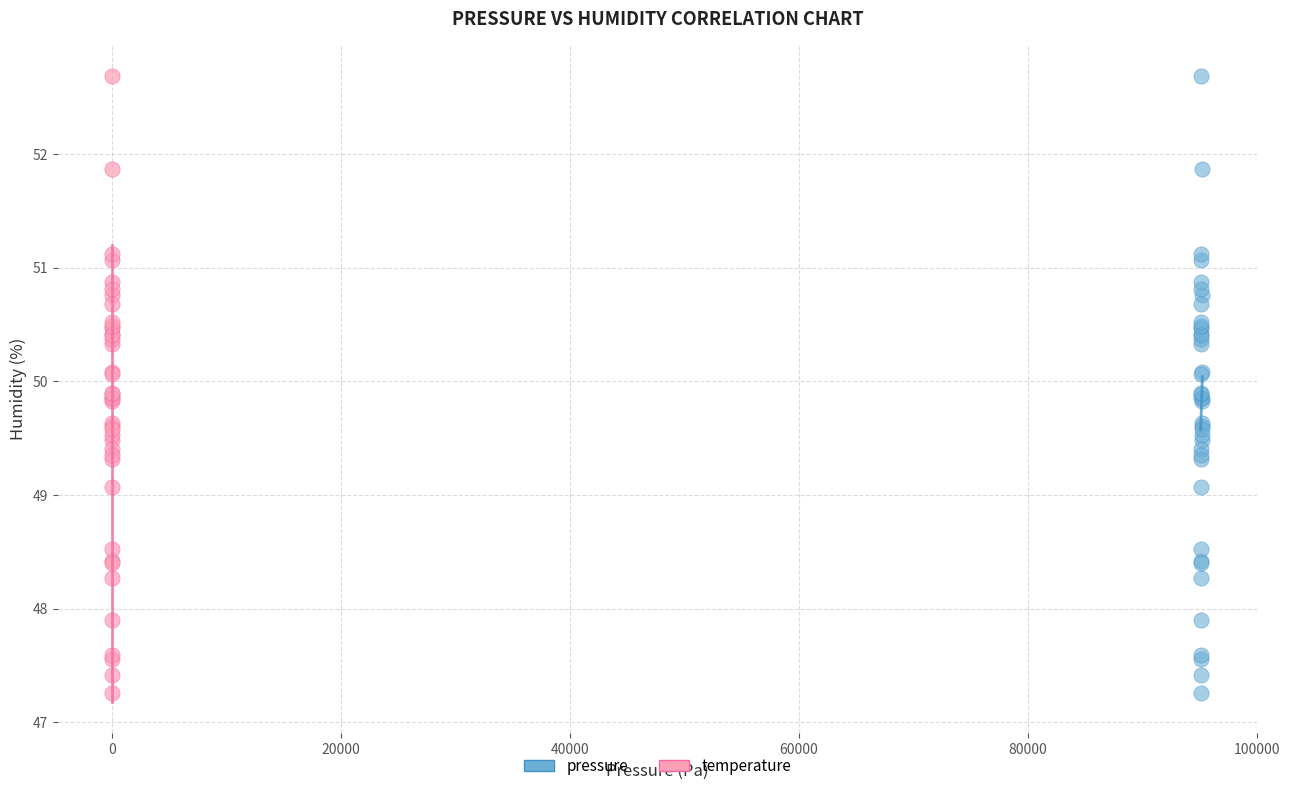

What are all the series names shown in the legend?

pressure, temperature